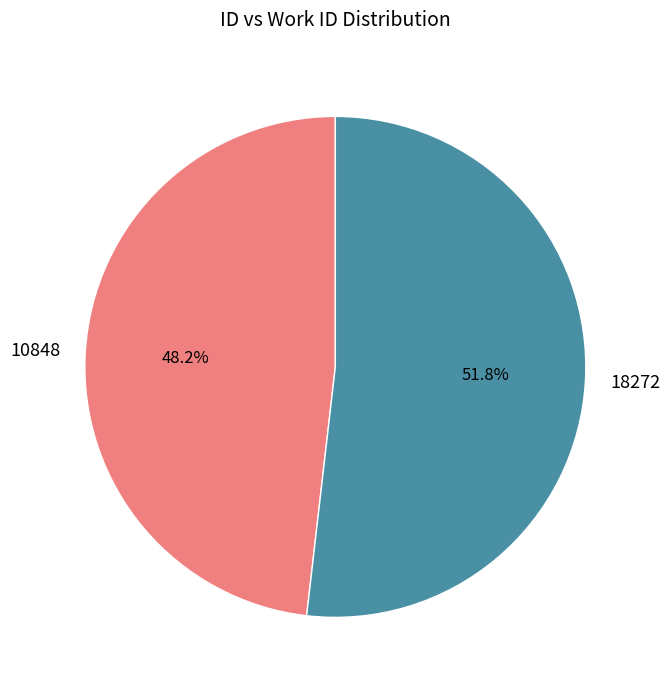

What percentage is the 10848 slice, to the nearest percent?

48%